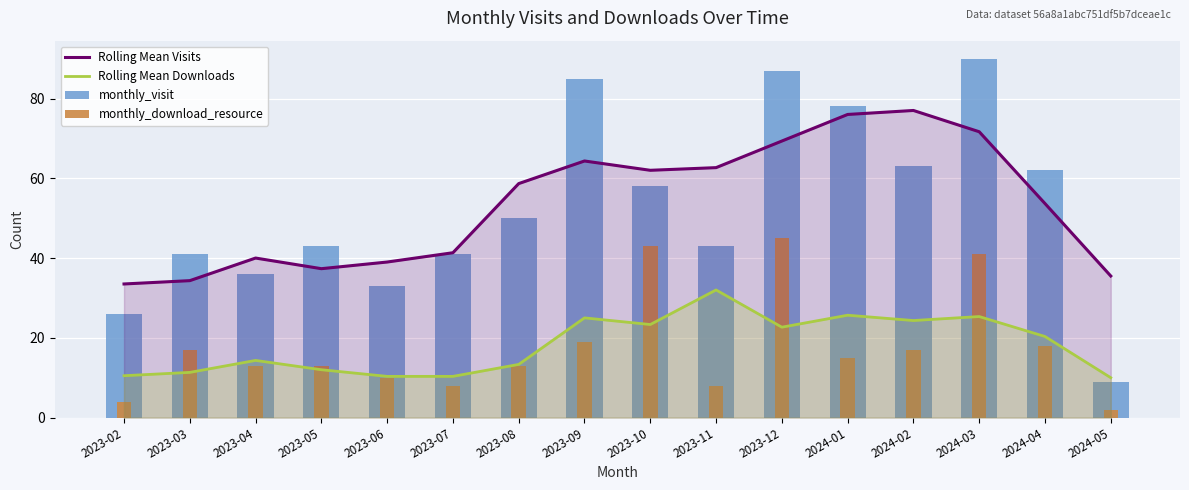

Count the number of data series in this chart.

4